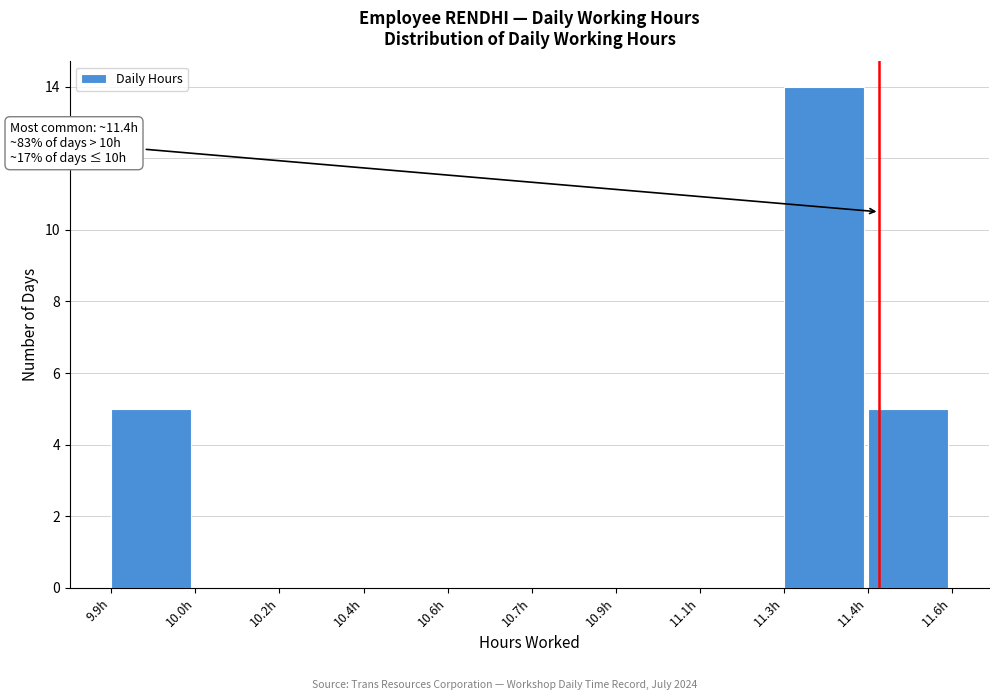

Reading left to right, what are all the values shown in this chart?

9.9h=5	10.0h=0	10.2h=0	10.4h=0	10.6h=0	10.7h=0	10.9h=0	11.1h=0	11.3h=14	11.4h=5